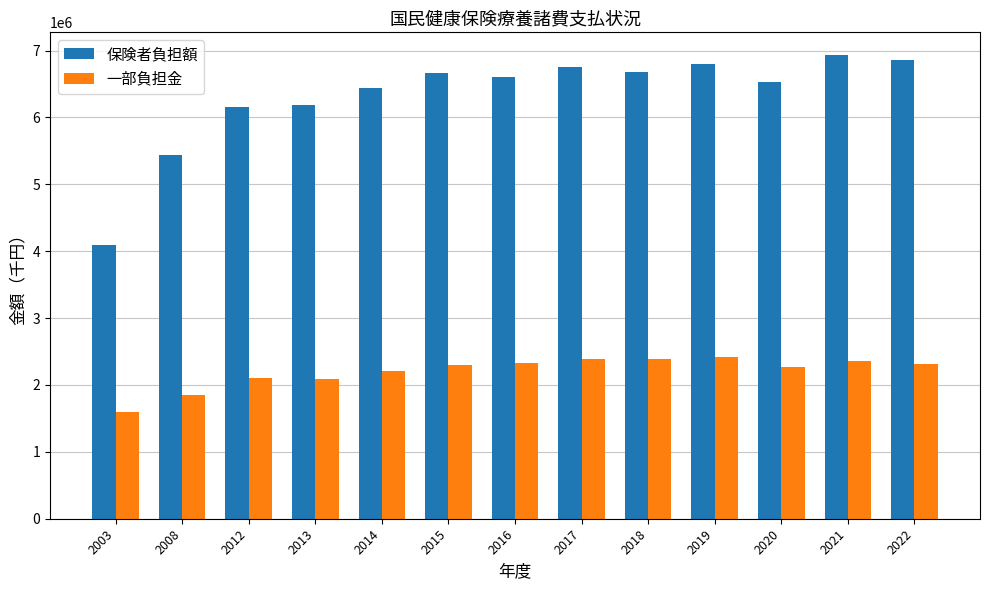

Is it true that 保険者負担額 equals 11550111.8 at 2022?

False